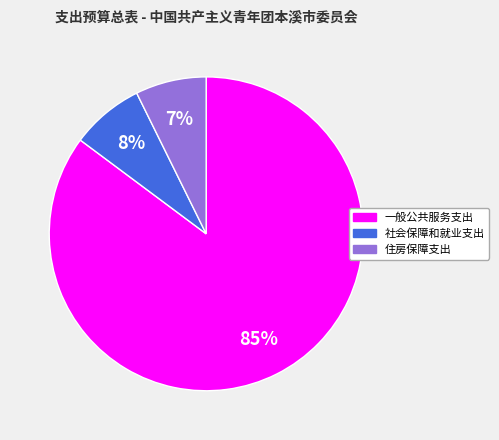

How many slices are in this pie chart?

3